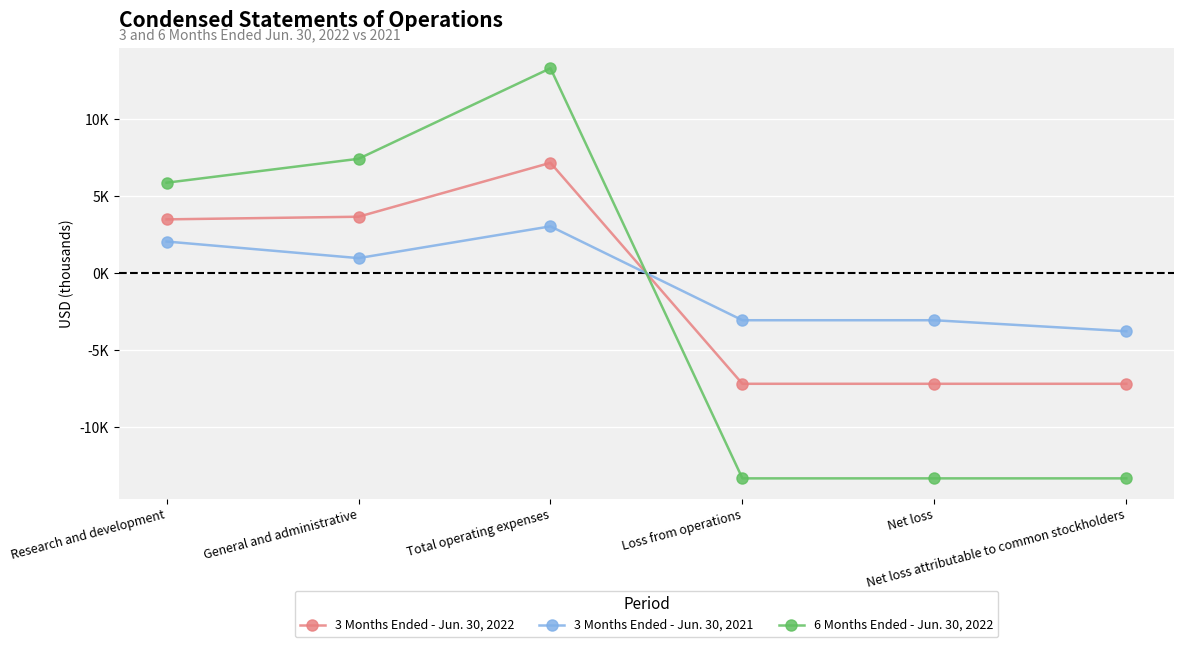

Does the chart have visible grid lines?

Yes